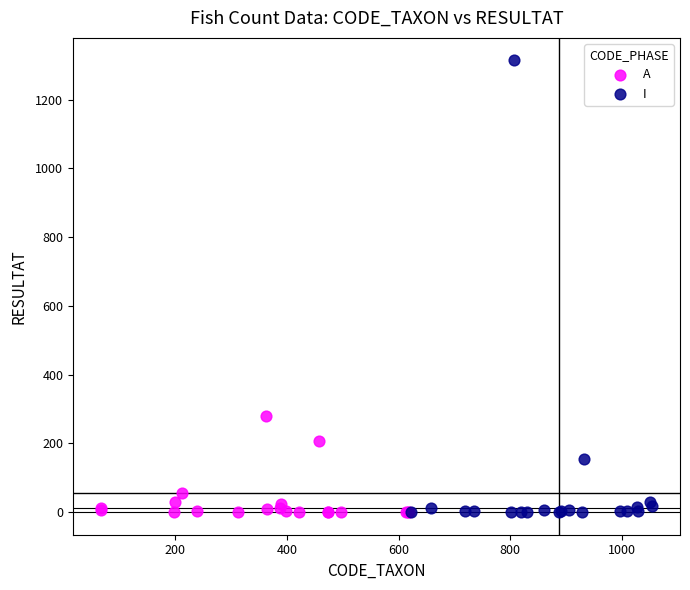

What are all the series names shown in the legend?

A, I